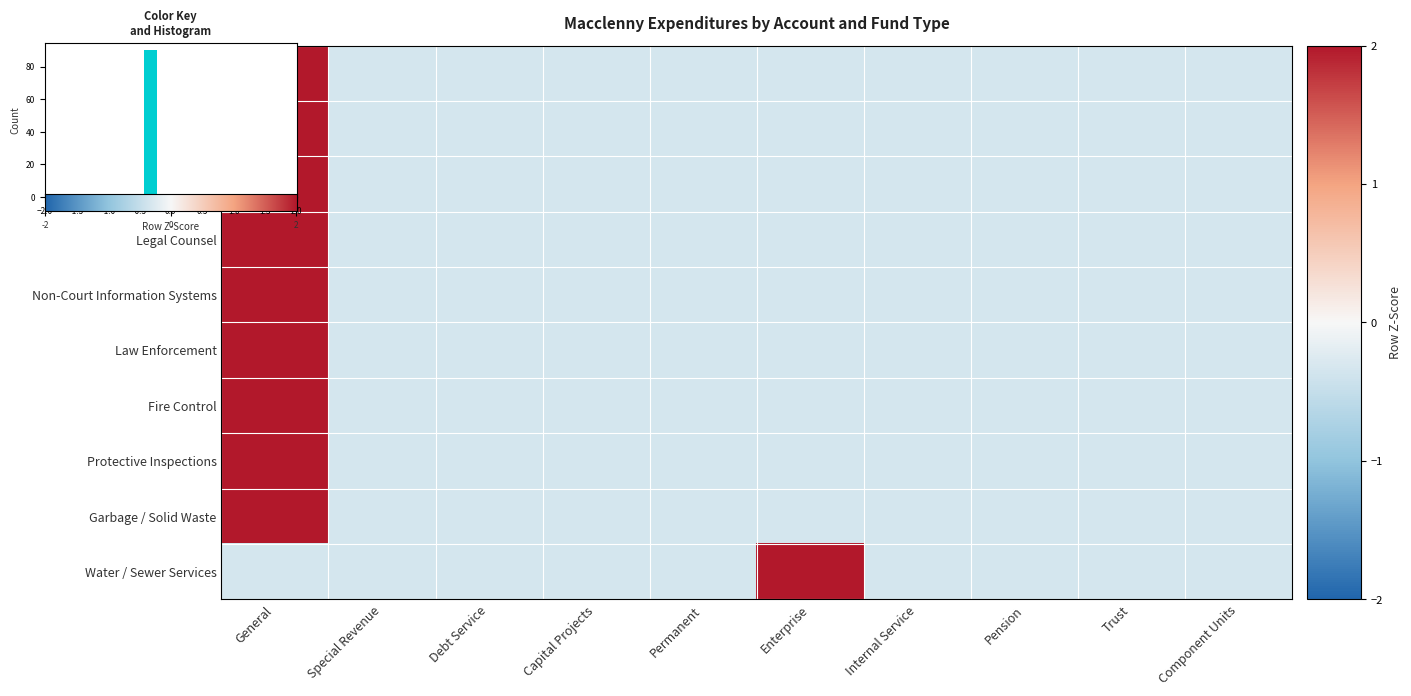

Is it true that Financial and Administrative equals -0.3 at Pension?

True